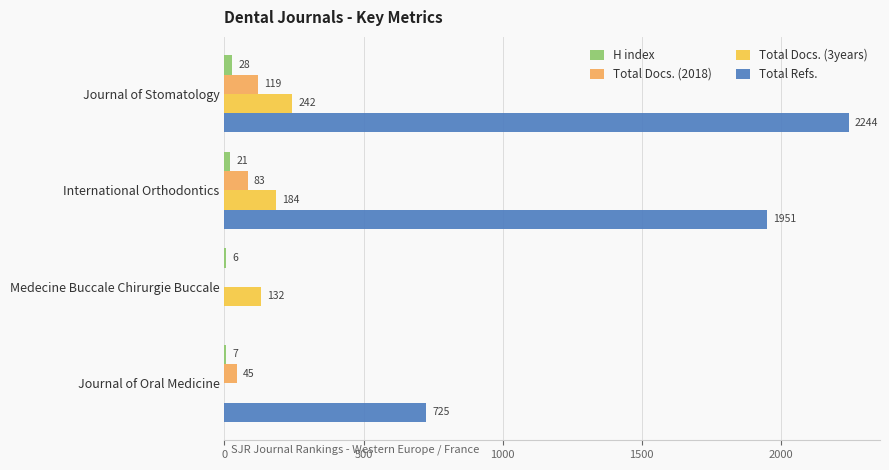

Count the number of categories in the chart.

4